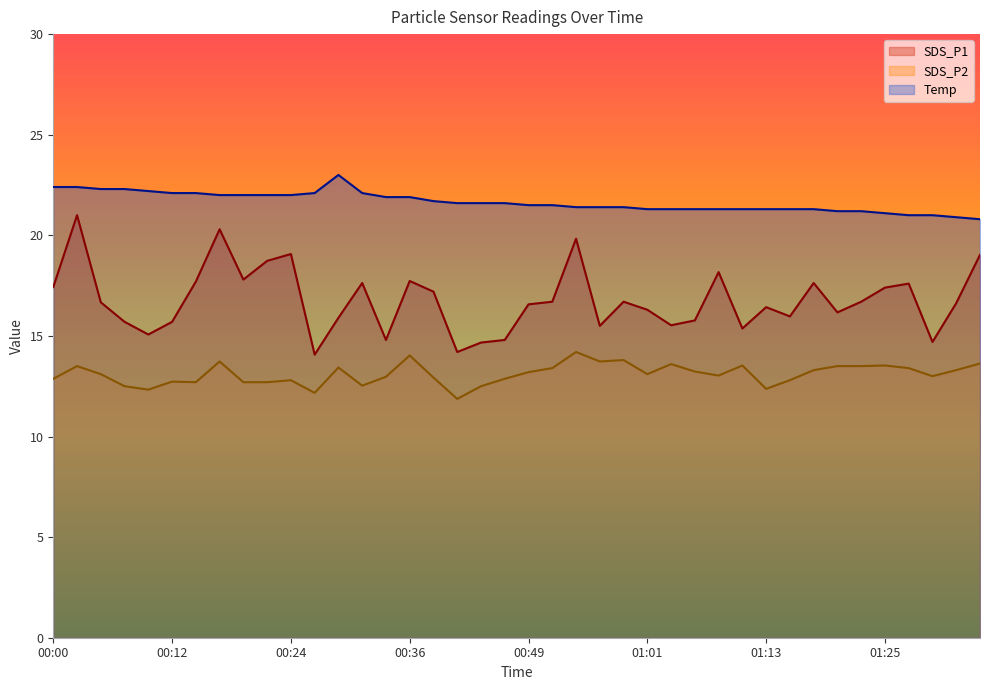

What is the spread (max minus min) of values at 00:51?

8.1